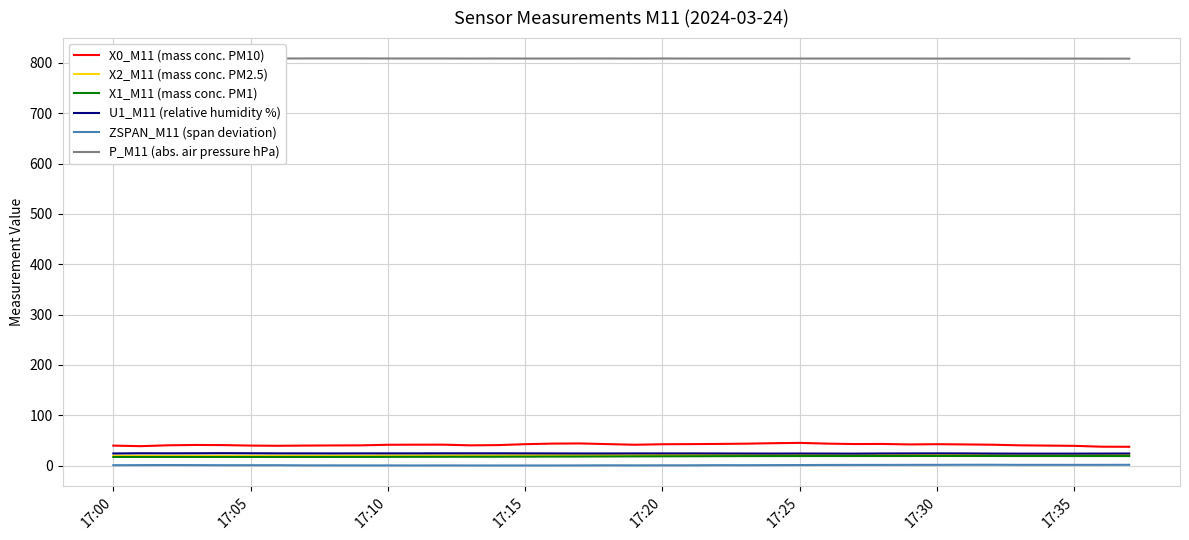

Which series has the widest spread of values?

X0_M11 (mass conc. PM10)